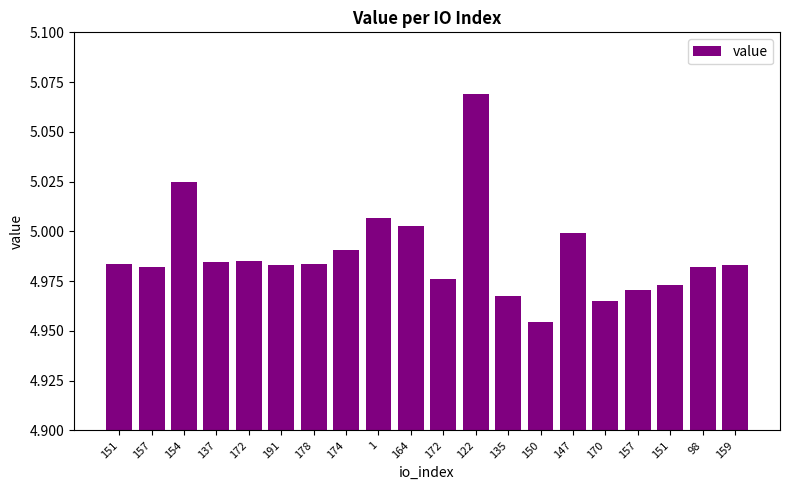

What is the label of the 7th bar from the left?

178